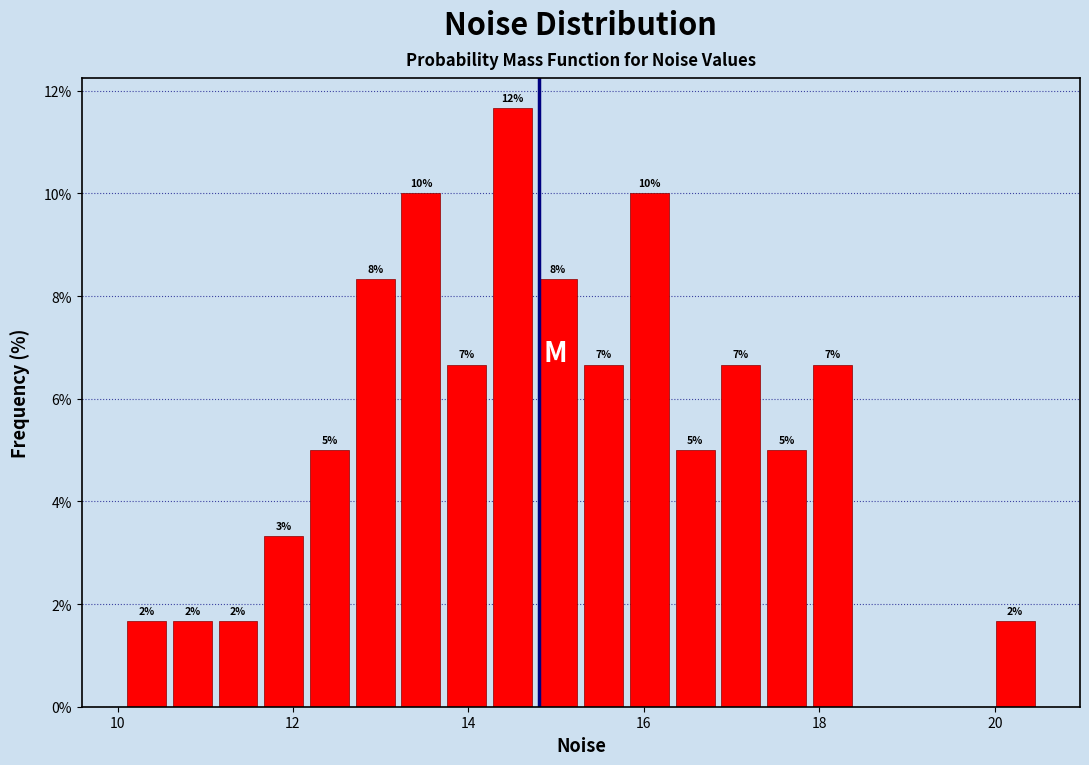

Read against the x-axis, roughly where is the centre of the tallest bar?

14.6